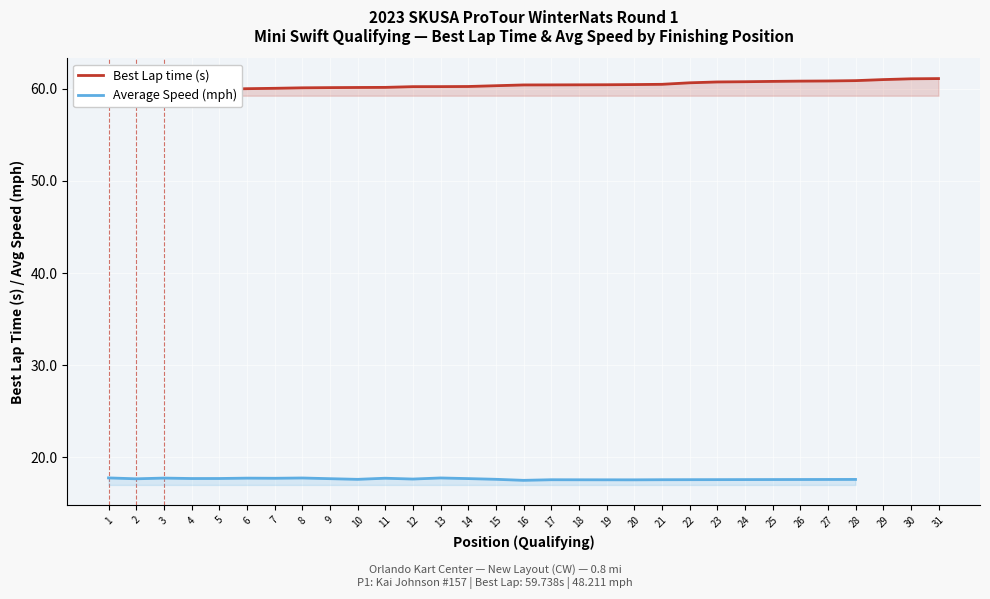

True or false: Average Speed (mph) has a value of 30.1 at 21.

False